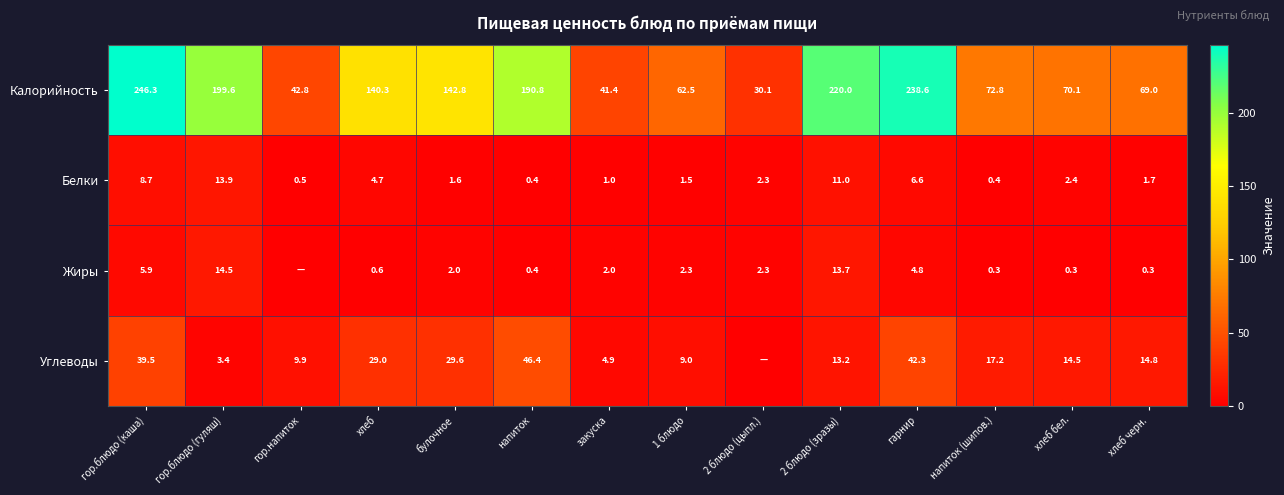

What value does the Калорийность series have at гор.блюдо (гуляш)?

199.6